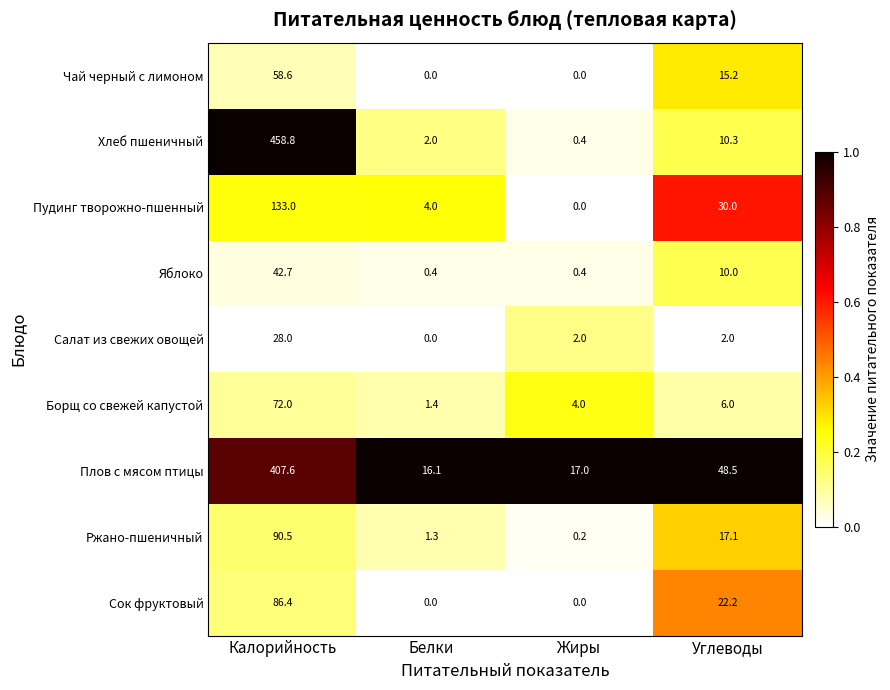

At how many categories does at least one series exceed 0?

4